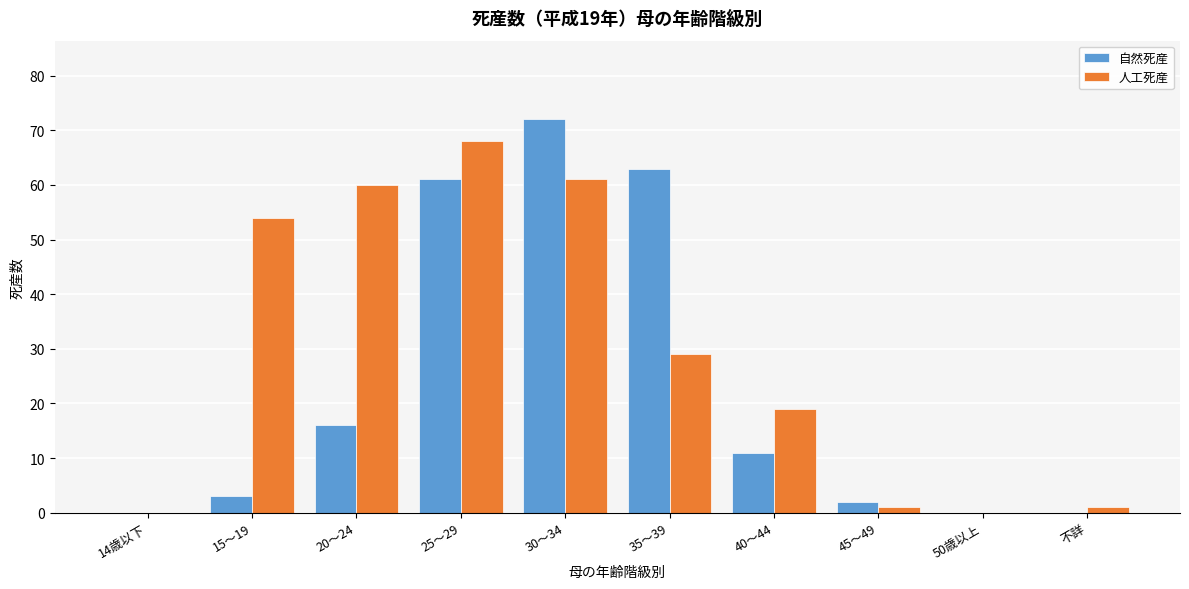

Reading left to right, list all the values displayed in this chart.

自然死産: 14歳以下=0	15～19=3	20～24=16	25～29=61	30～34=72	35～39=63	40～44=11	45～49=2	50歳以上=0	不詳=0
人工死産: 14歳以下=0	15～19=54	20～24=60	25～29=68	30～34=61	35～39=29	40～44=19	45～49=1	50歳以上=0	不詳=1